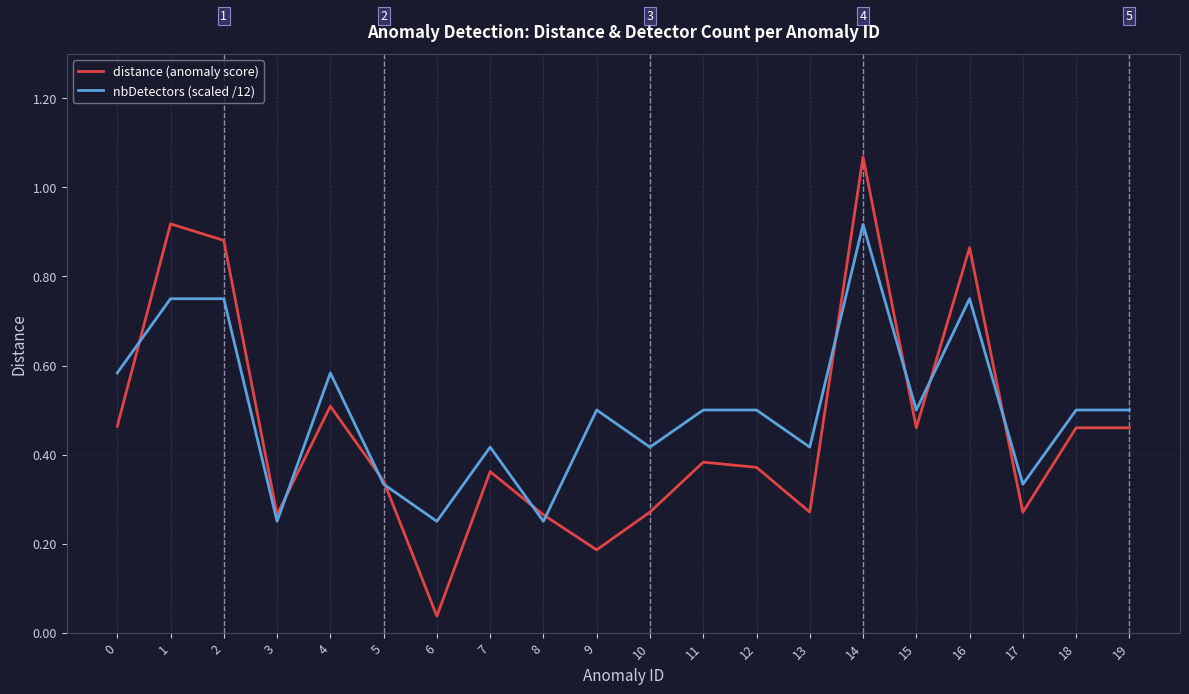

Is the value of distance (anomaly score) at 14 greater than the value of nbDetectors (scaled /12) at 2?

Yes